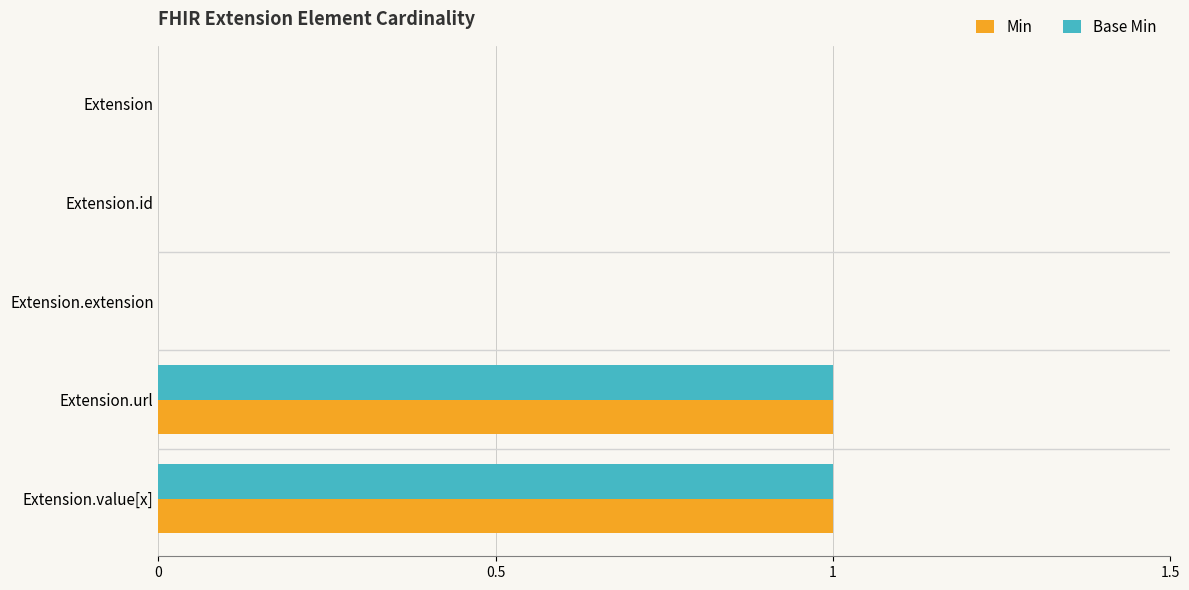

Is the value of Min at Extension.value[x] greater than the value of Base Min at Extension?

Yes